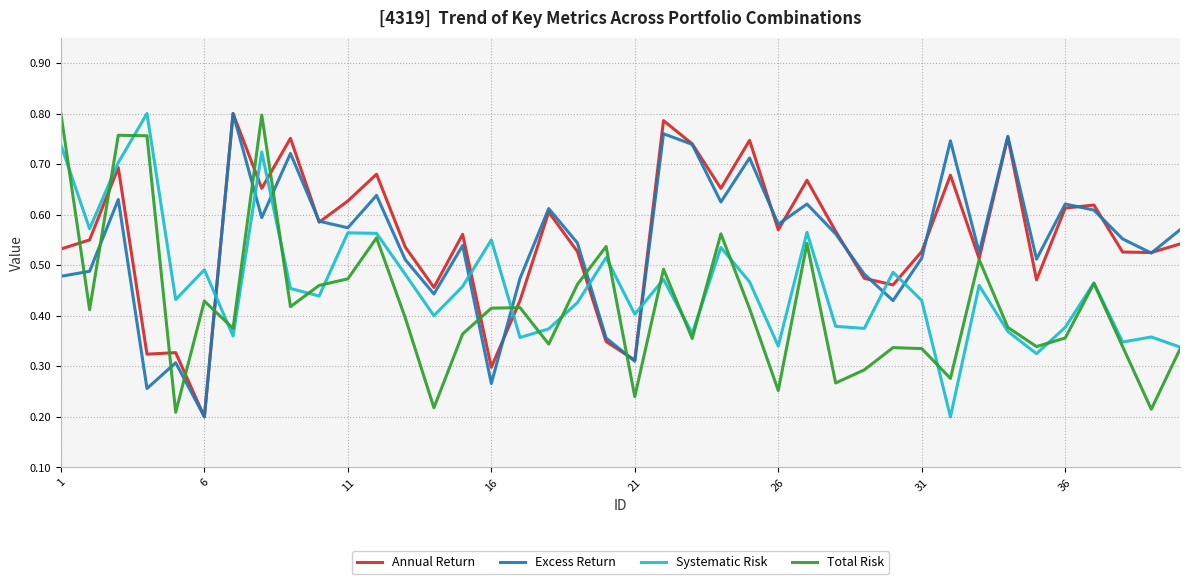

What are all the series names shown in the legend?

Annual Return, Excess Return, Systematic Risk, Total Risk